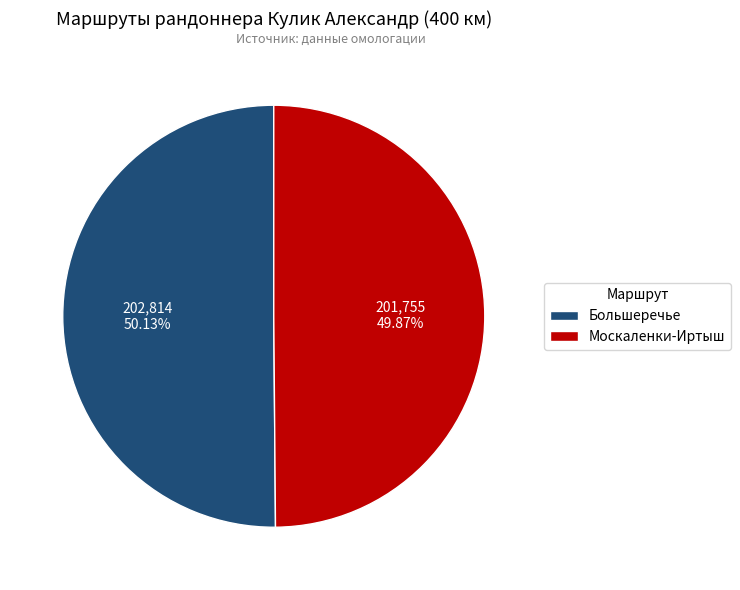

Approximately how many times larger is the value at Москаленки-Иртыш compared to Большеречье?

1.0